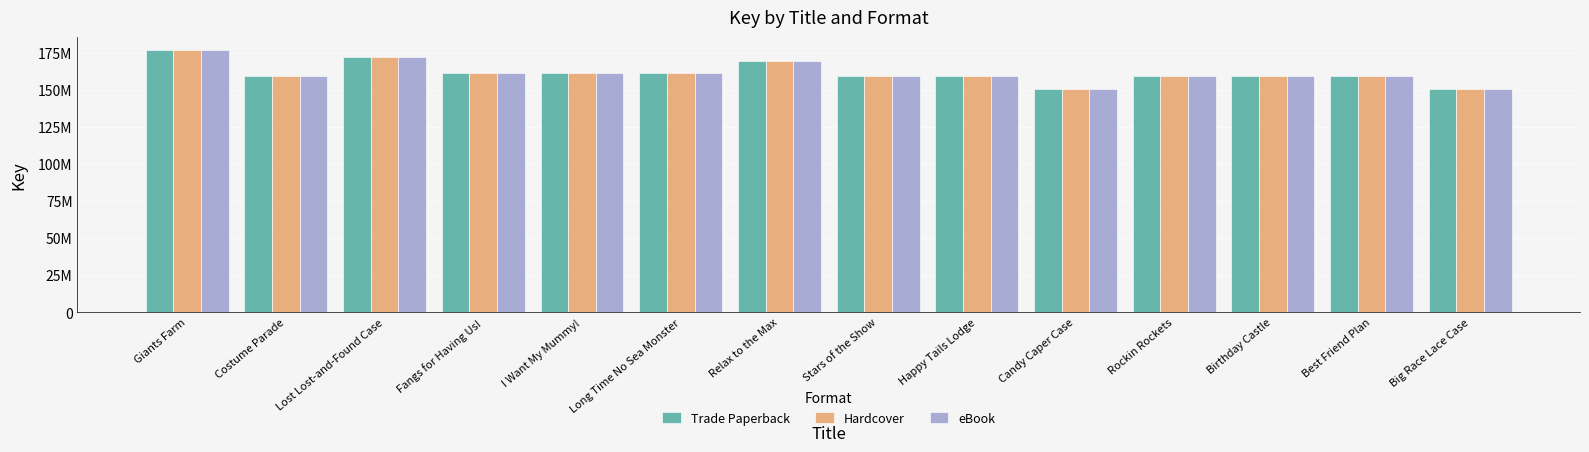

What position from the right is Happy Tails Lodge?

6